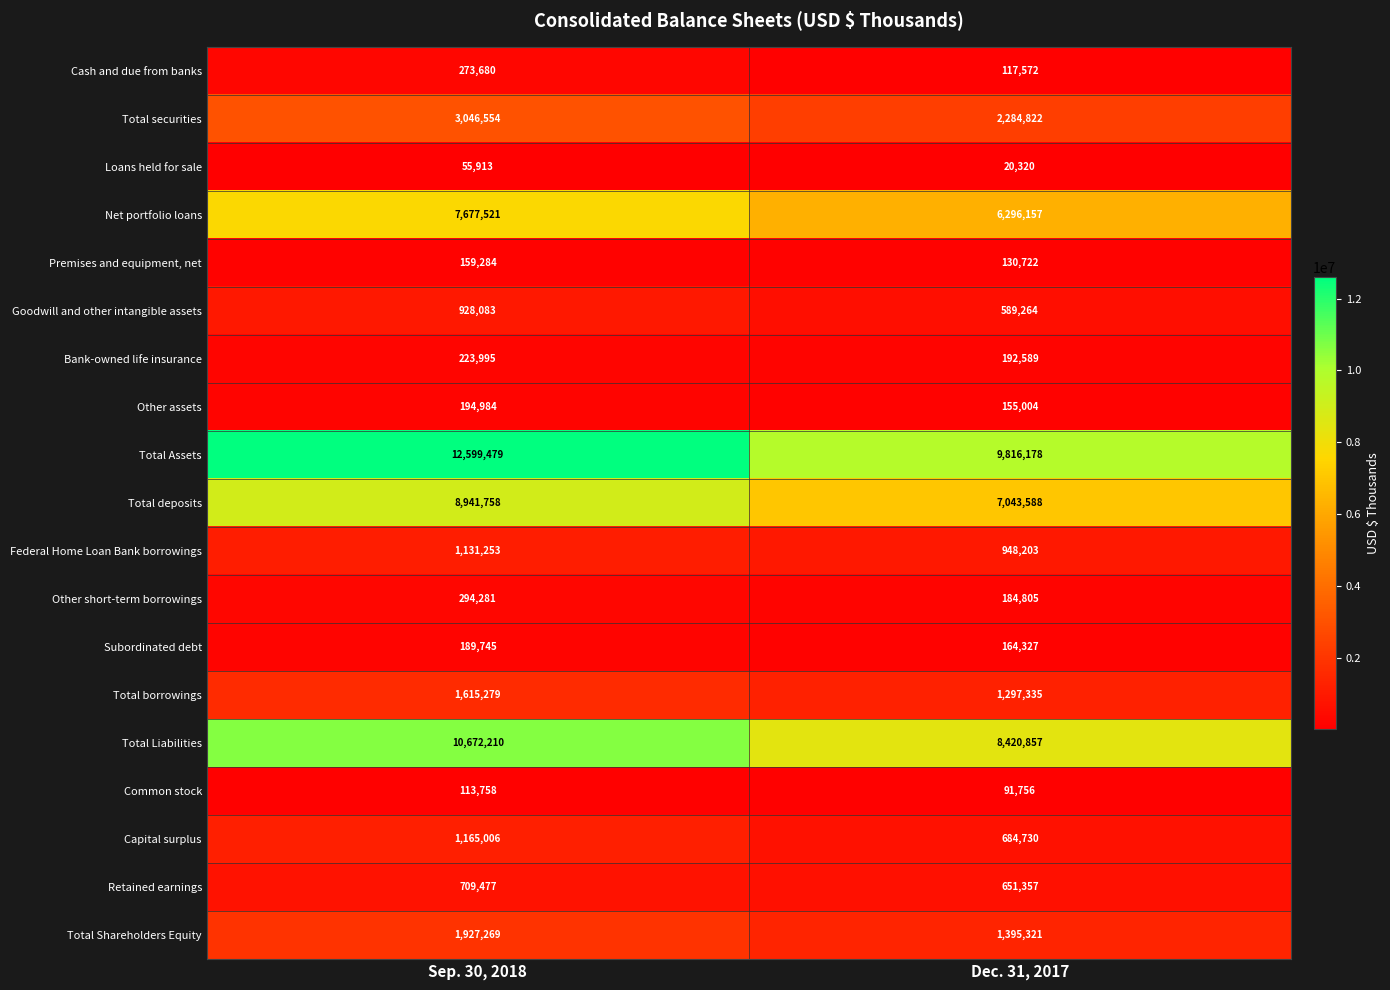

What is the sum of all Goodwill and other intangible assets values?

1517347